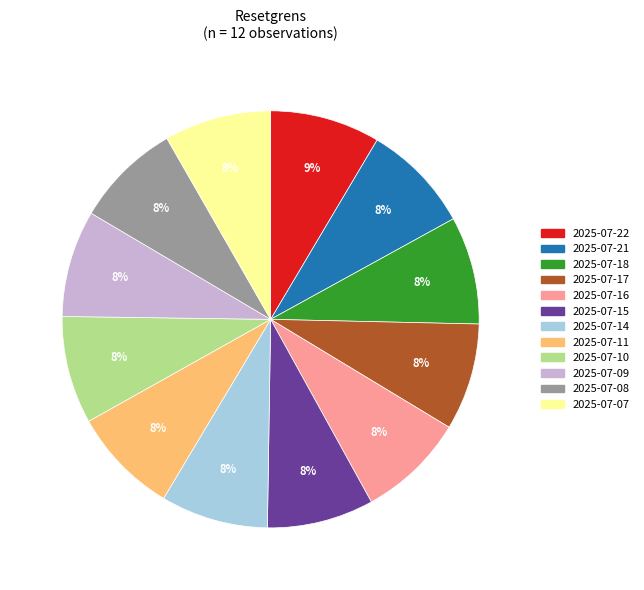

To the nearest percent, what is the average slice percentage?

8%